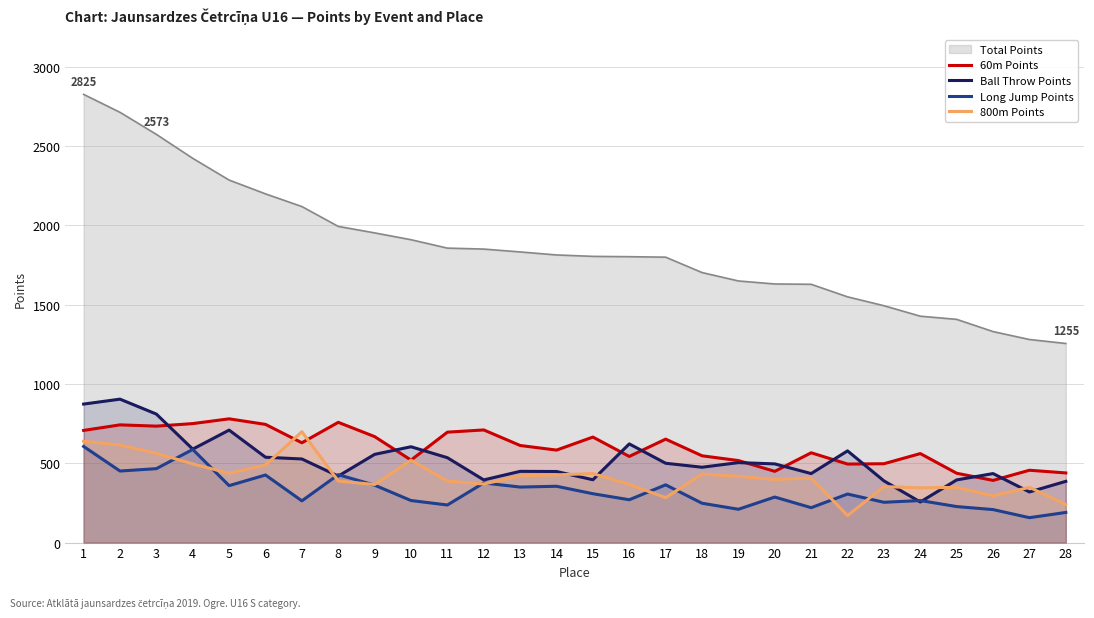

What is the smallest value displayed?

157